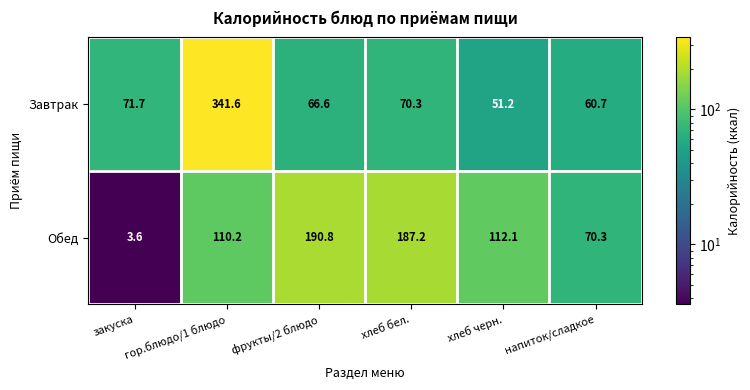

What is the smallest value displayed?

3.6